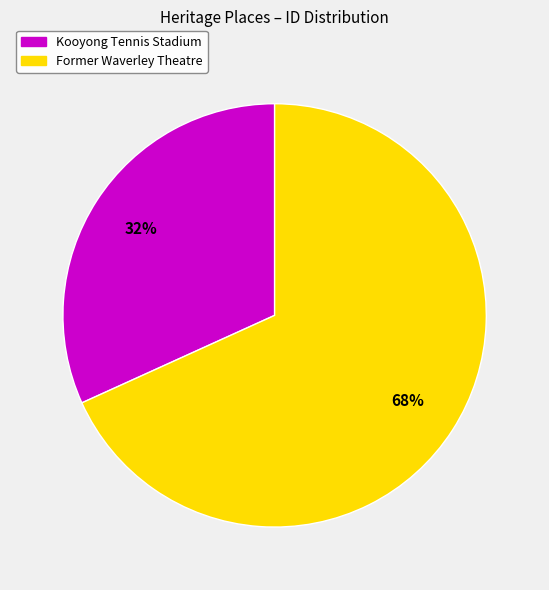

Which category has the smallest portion of the pie?

Kooyong Tennis Stadium